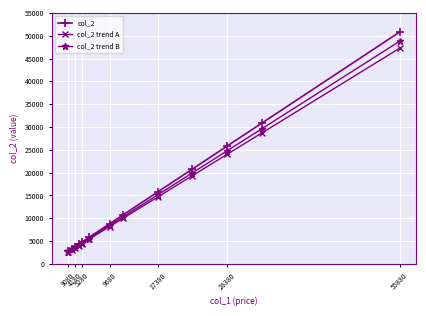

Which series has the largest range (max minus min)?

col_2